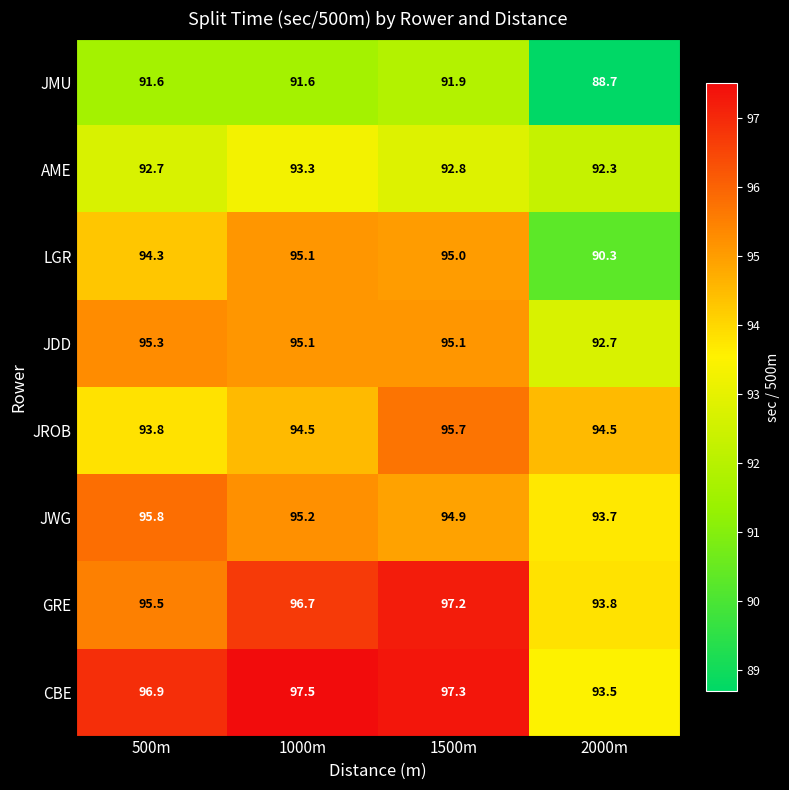

What is the approximate value of JMU at 1500m?

91.9